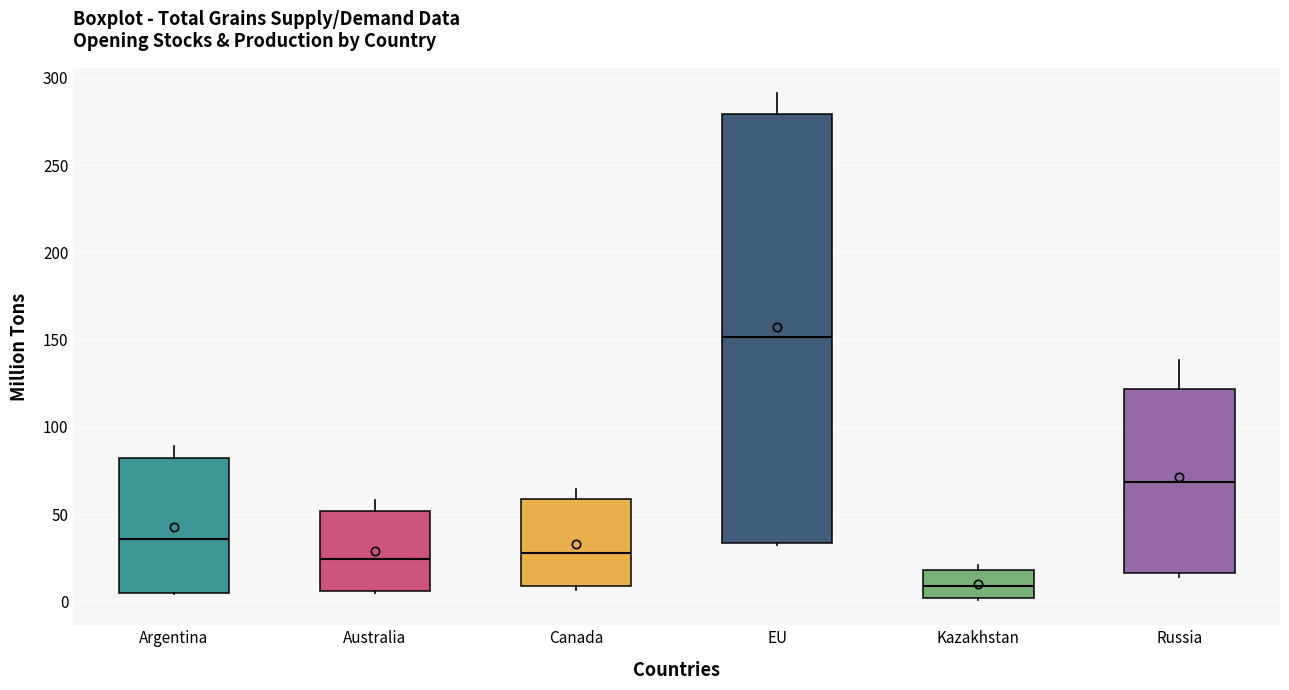

Reading left to right, read every box against the y-axis: the position of its median line, the range the box covers, and the ends of its whiskers. The values are not printed on the chart, so give them approximately, as read against the axis.

Argentina: median 35, box 5 to 80, whiskers 5 to 90
Australia: median 25, box 5 to 50, whiskers 5 to 60
Canada: median 30, box 10 to 60, whiskers 5 to 65
EU: median 150, box 35 to 280, whiskers 35 to 290
Kazakhstan: median 10, box 0 to 20, whiskers 0 to 20 (just above the box's upper edge)
Russia: median 70, box 15 to 120, whiskers 15 (just below the box's lower edge) to 140